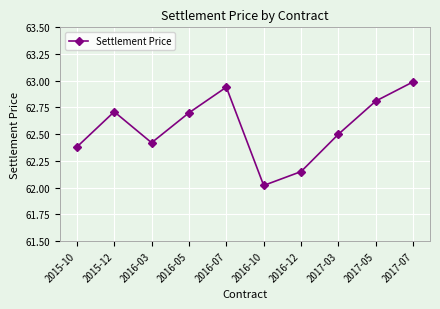

True or false: the data shows 62.4 at 2016-03.

True